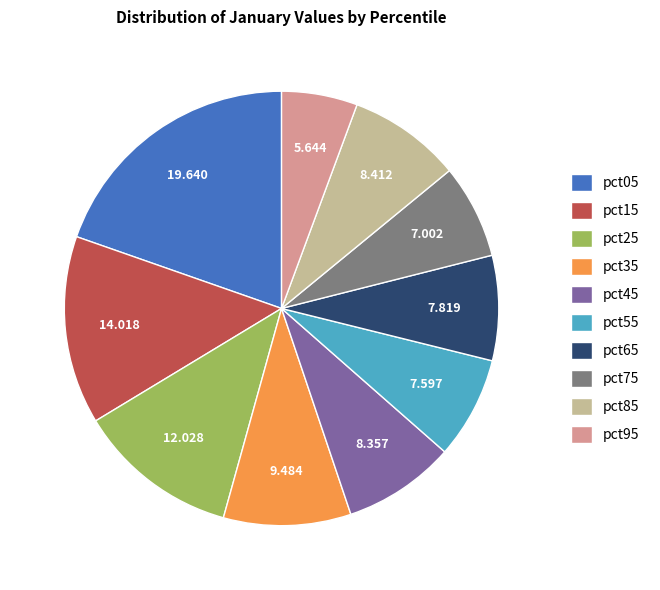

Does any single category account for the majority?

No